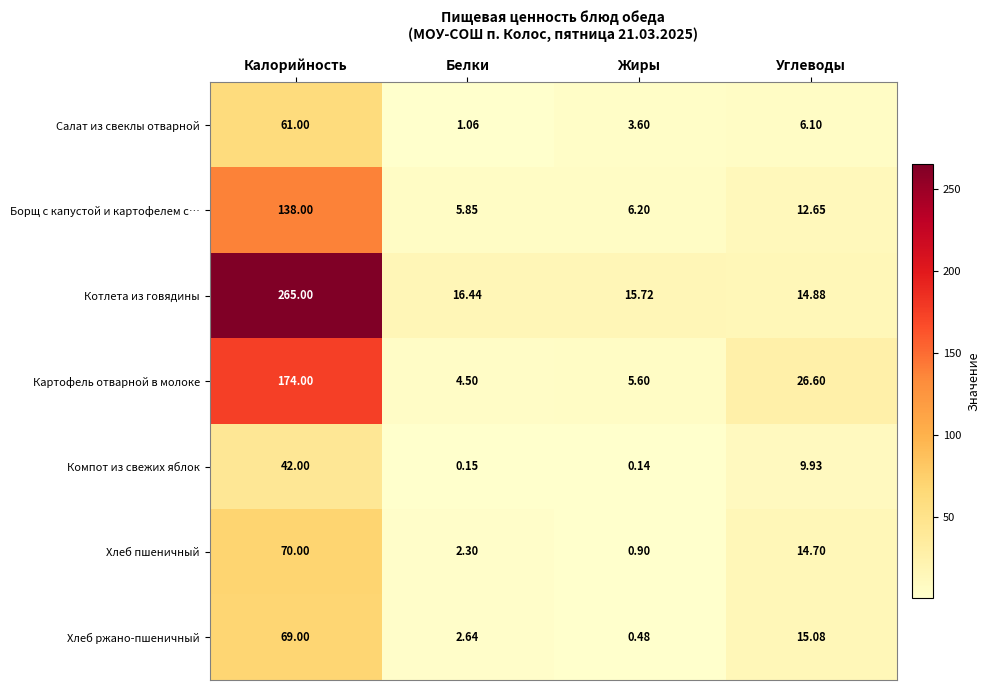

What is the difference between the highest and lowest values at Калорийность?

223.0